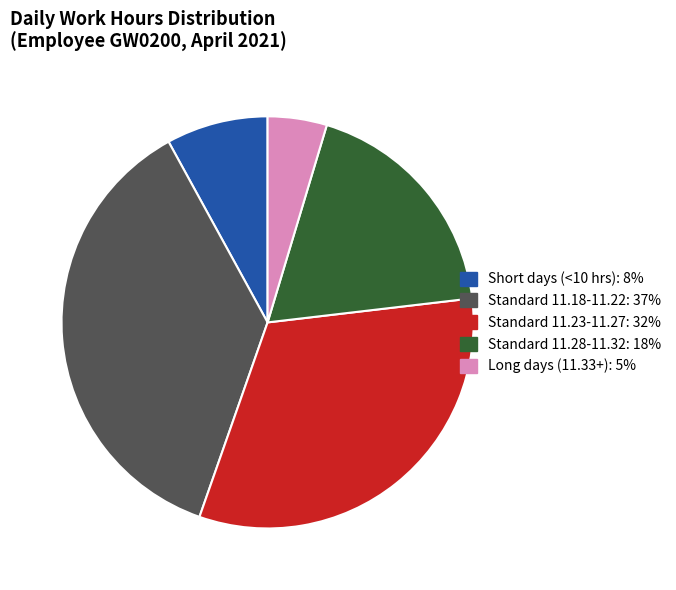

Does any single category account for the majority?

No